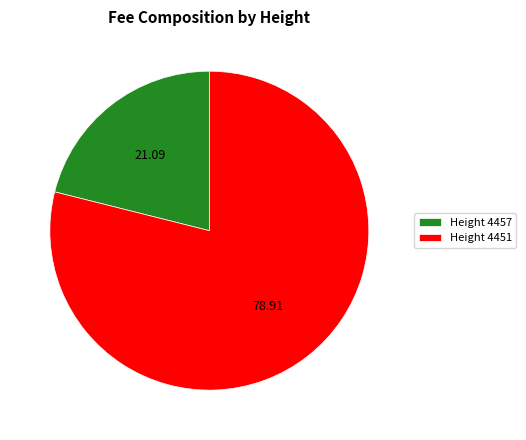

Combined, do Height 4457 and Height 4451 account for over 50%?

Yes